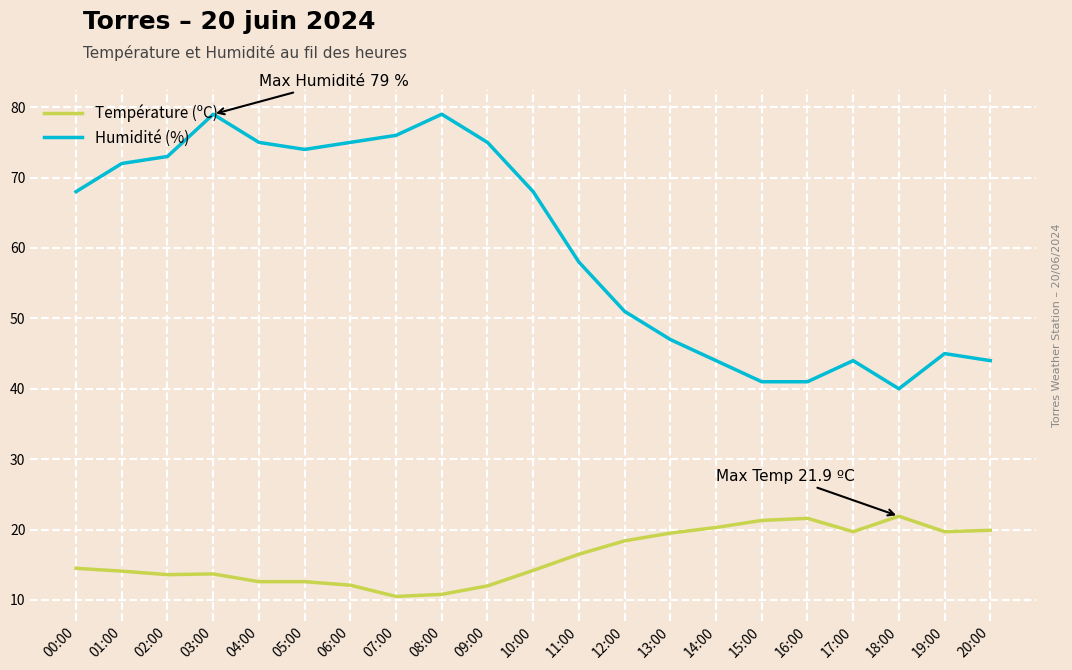

True or false: Humidité (%) and Température (ºC) cross at least once.

False